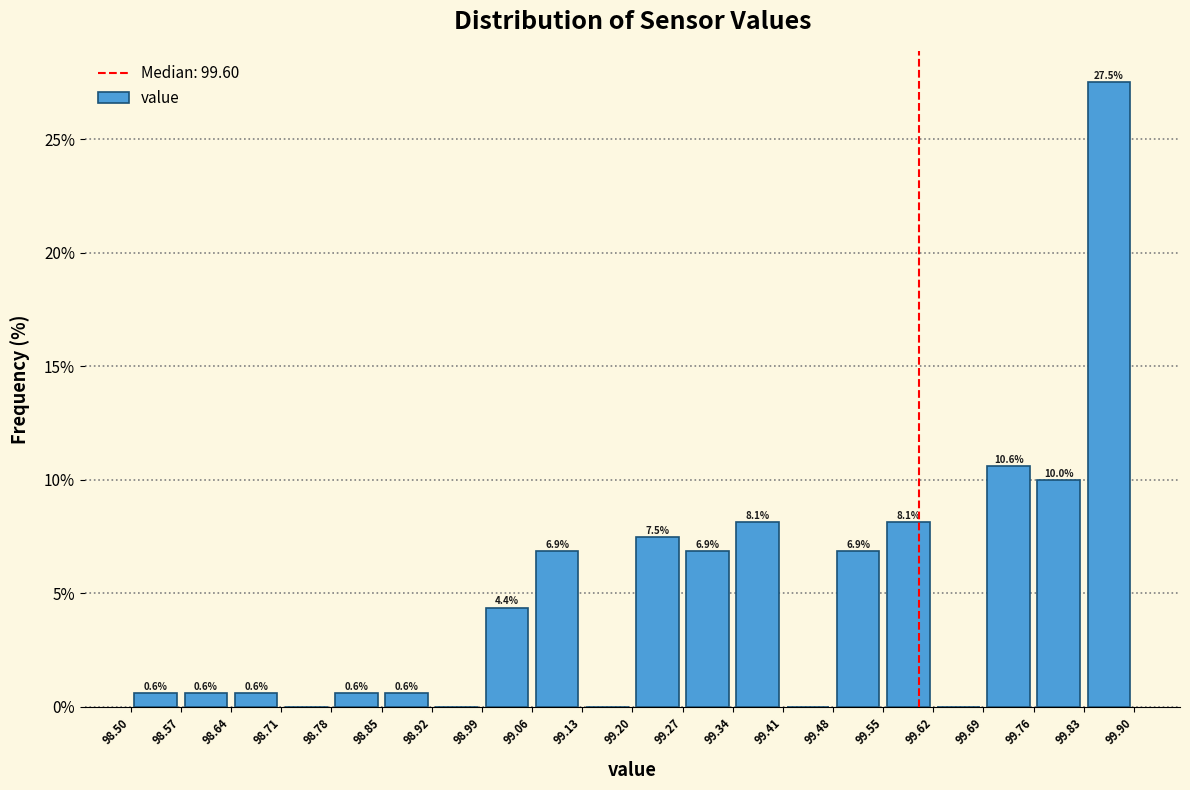

Which range on the x-axis has the tallest bar?

99.83 to 99.90